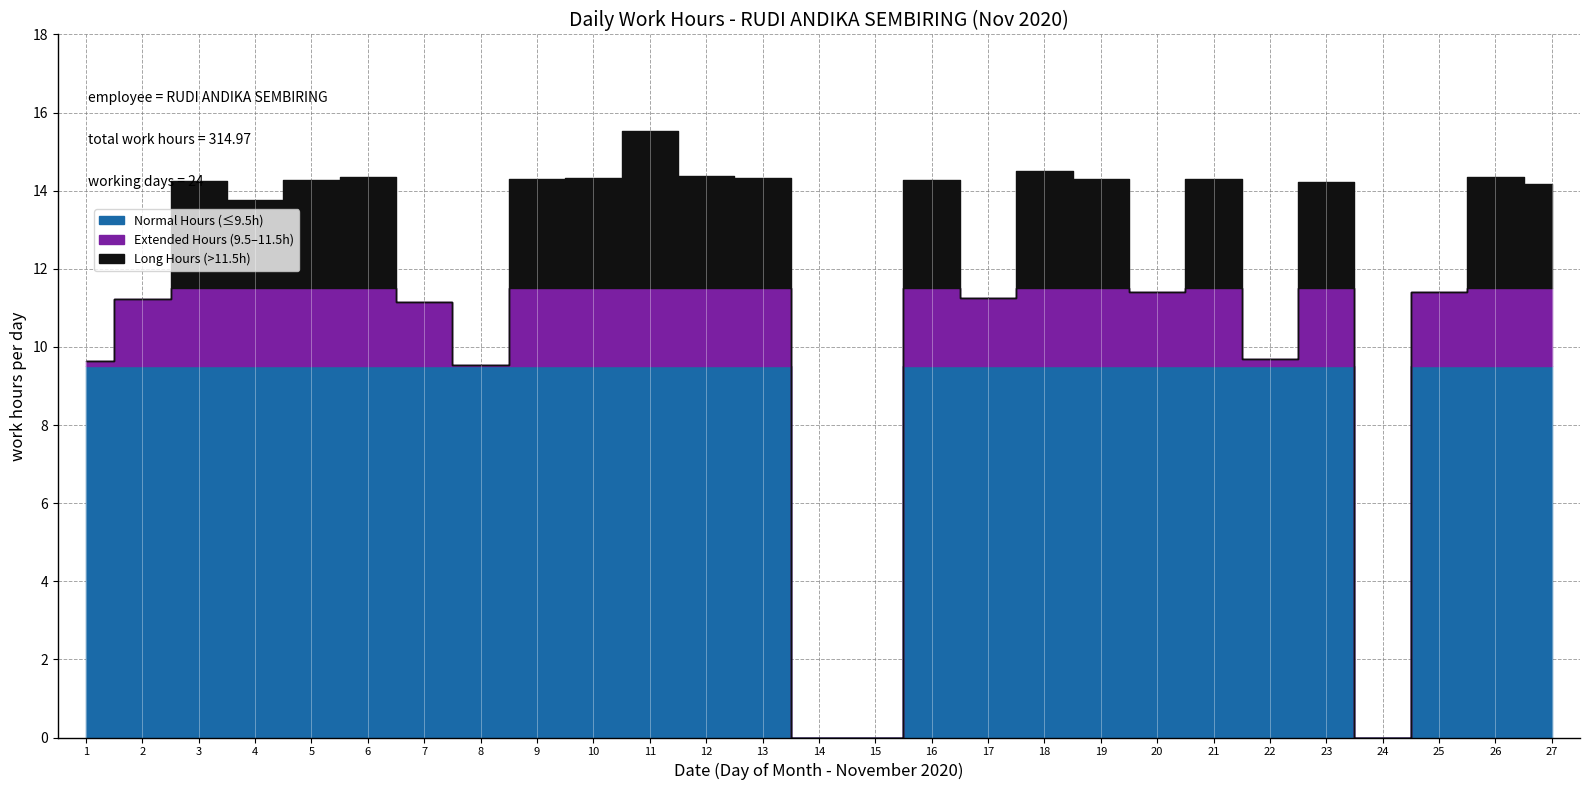

The value at 25 is 11.4. True or false?

True